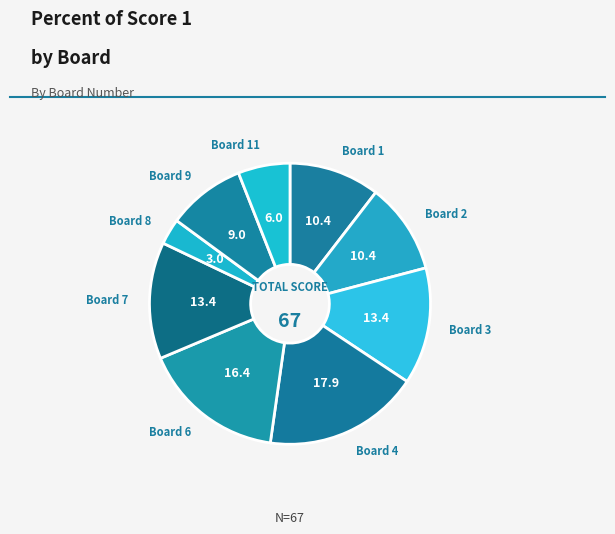

Count the number of slices in the pie.

9